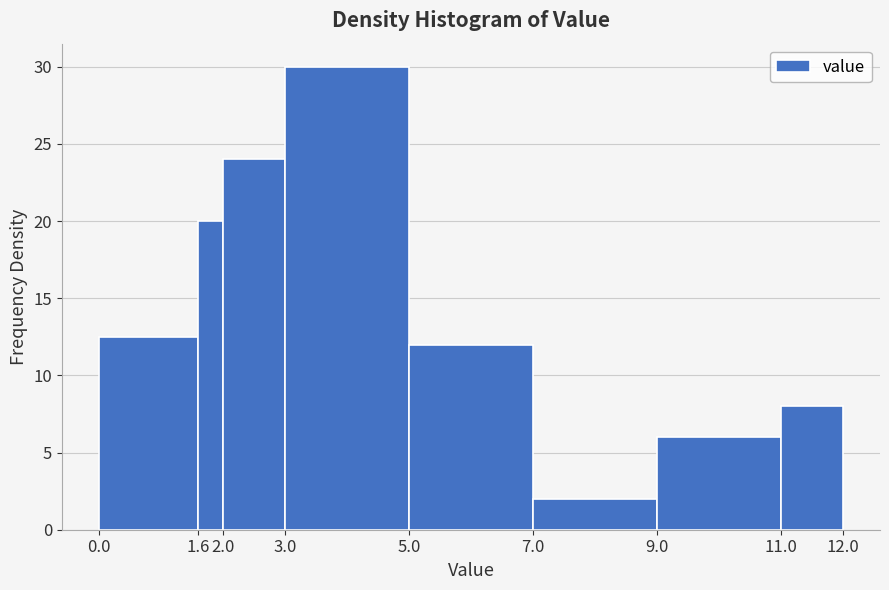

What is the height of the bar covering 7.0 to 9.0 on the x-axis? The values are not printed on the chart, so give them approximately, as read against the axis.

2.0